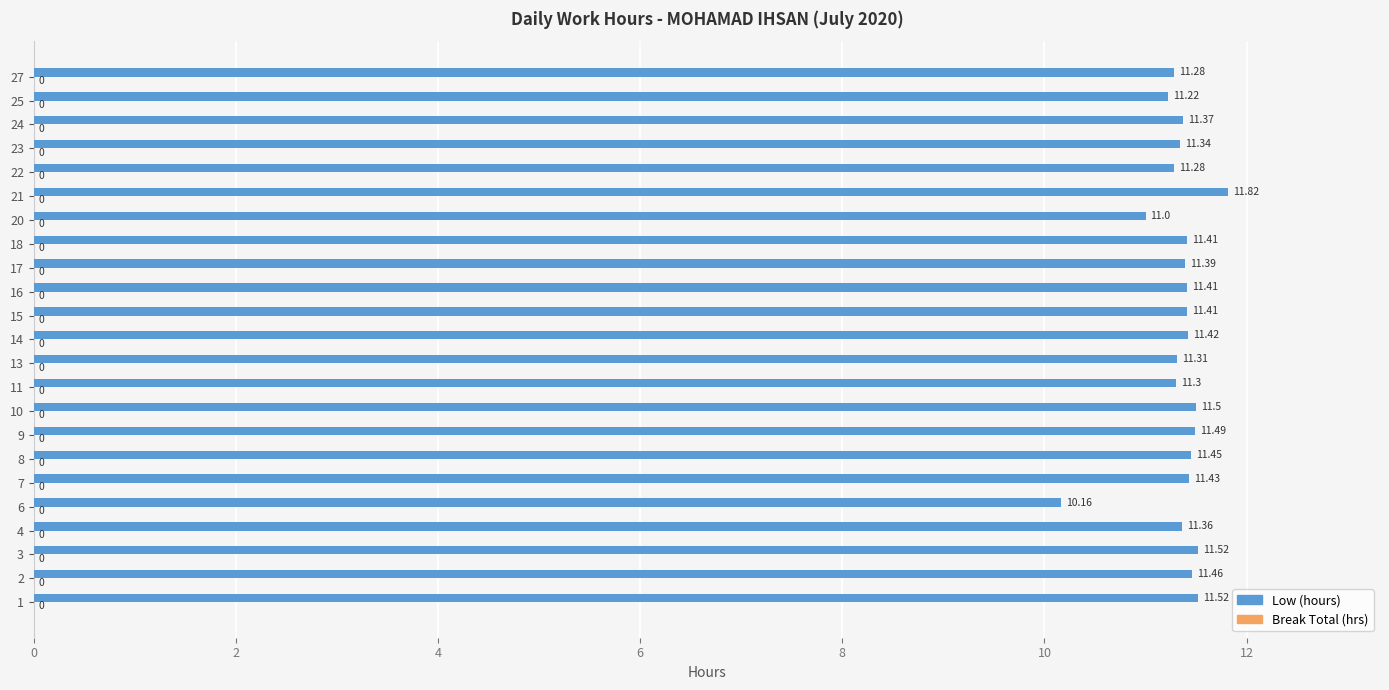

Between 21 and 16, which is larger?

21